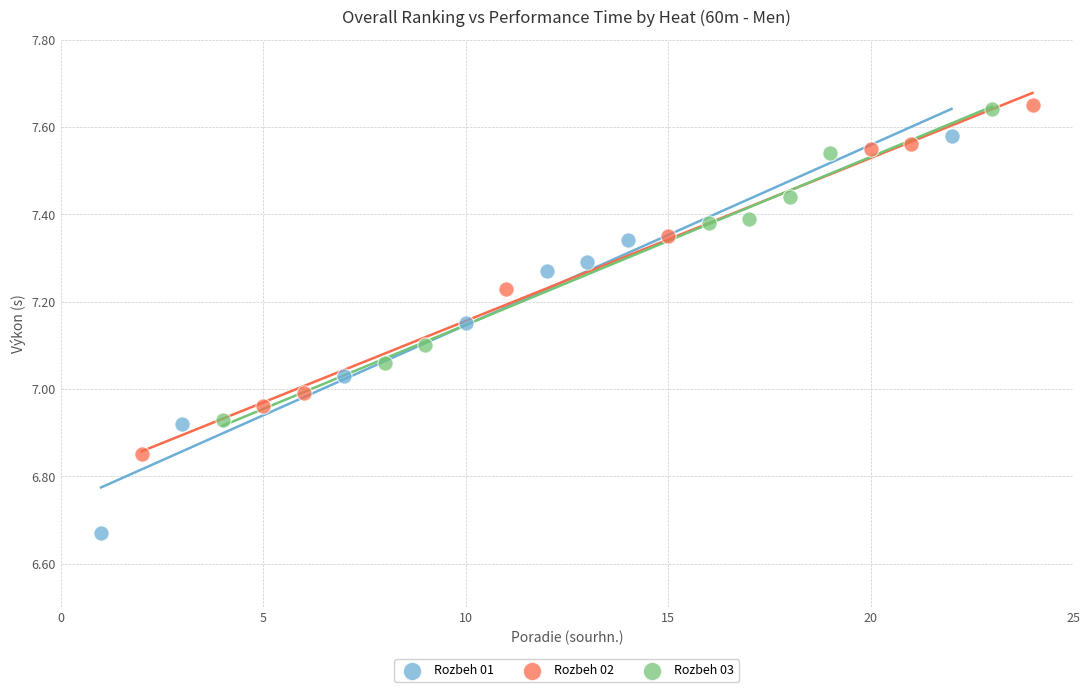

Which series reaches the minimum Y coordinate?

Rozbeh 01